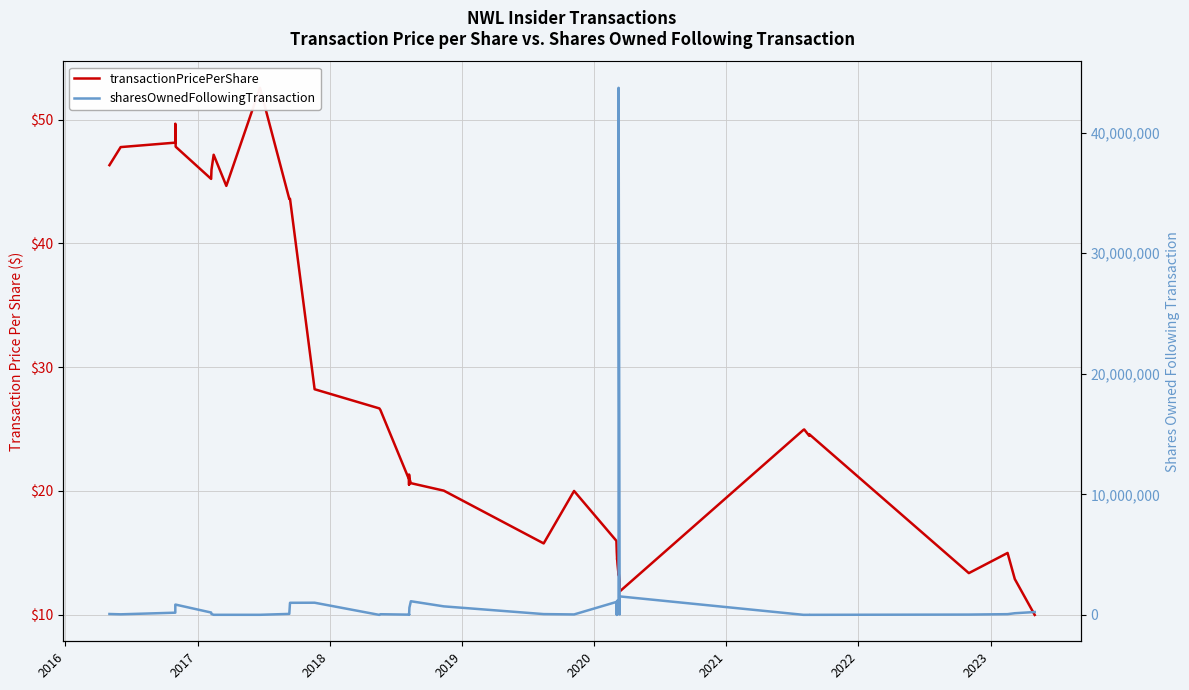

Reading left to right, list all the values displayed in this chart.

transactionPricePerShare: 46.3	47.8	48.1	49.7	47.8	45.2	46.0	47.2	44.7	52.6	43.6	43.6	28.2	26.7	26.5	20.9	20.5	21.3	21.0	20.6	20.0	15.8	20.0	16.0	15.1	14.5	14.5	14.1	13.2	13.4	12.8	11.9	24.9	25.0	24.5	24.6	13.4	15.0	12.9	10.0
sharesOwnedFollowingTransaction: 79850.0	53469.0	188995.0	853858.0	857858.0	201995.0	81483.0	13170.0	13316.0	13216.0	87883.0	1008446.0	1015446.0	4175.0	61680.0	26432.0	50000.0	15675.0	611098.0	1137520.0	712835.0	72184.0	42843.0	1078928.0	2500.0	1178928.0	35000.0	49378.0	1017604.0	43704616.0	37304.0	1538908.0	10550.0	10700.0	11750.0	11500.0	31868.0	66700.0	143625.0	243725.0